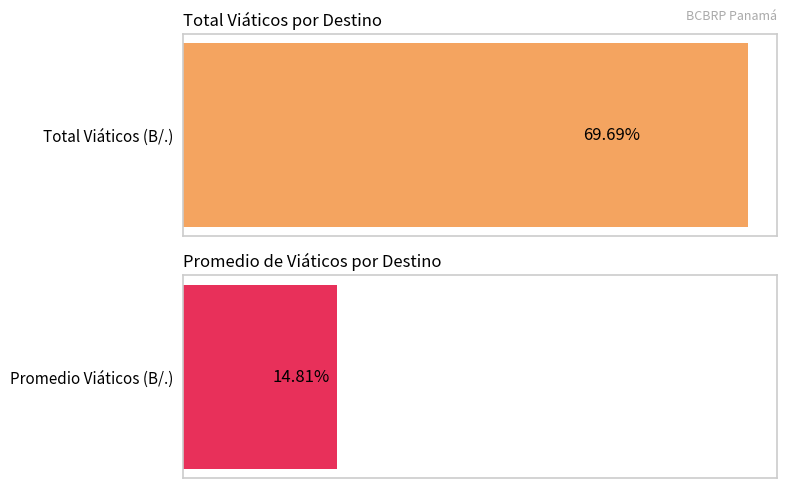

What is the highest value of the Promedio Viáticos (B/.) series?

27.3